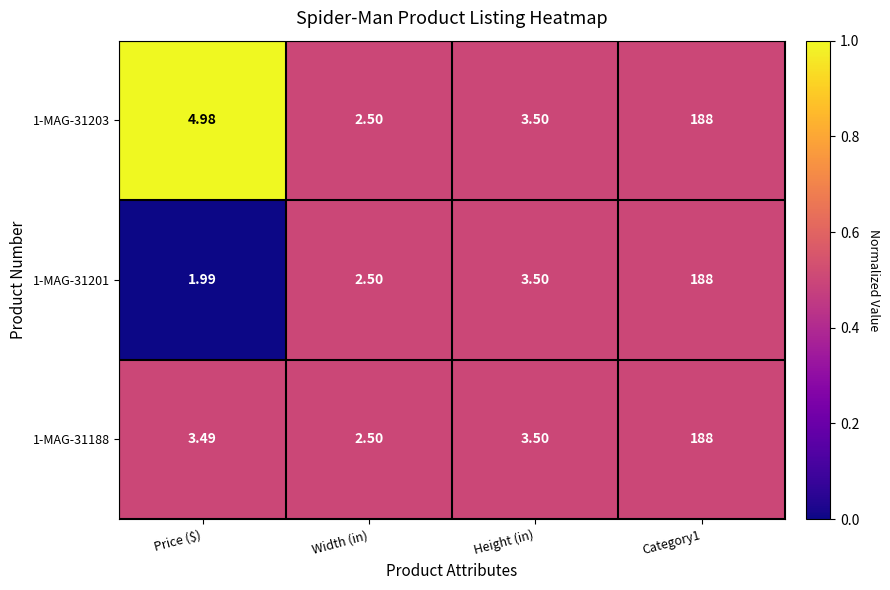

Where does the 1-MAG-31201 series first go above 3?

Height (in)